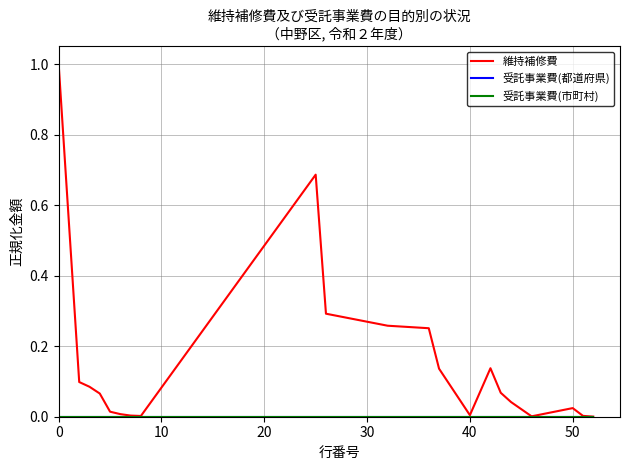

Does the chart display data point markers on the line(s)?

No